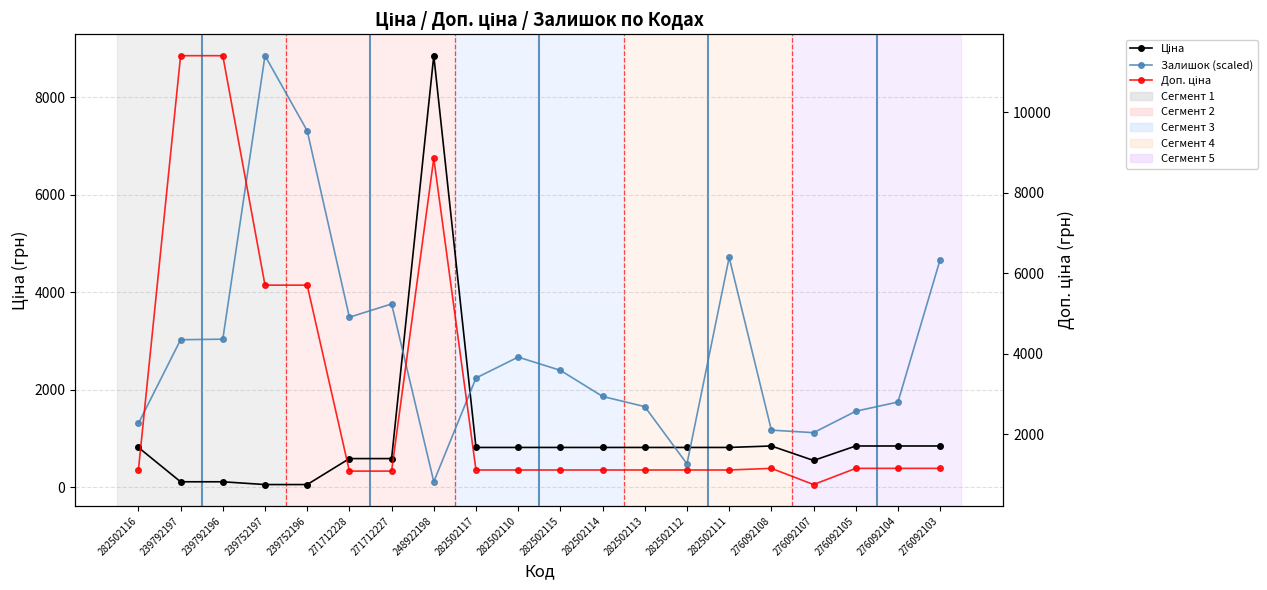

The value of Ціна at 248922198 is 15517.9. True or false?

False